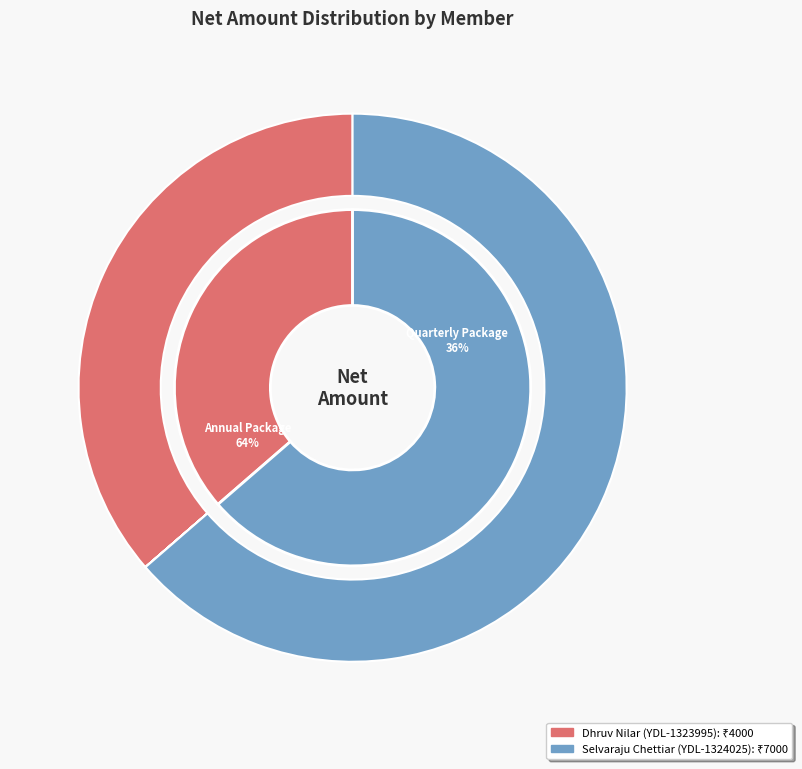

What percentage is the Selvaraju Chettiar (YDL-1324025) slice, to the nearest percent?

64%